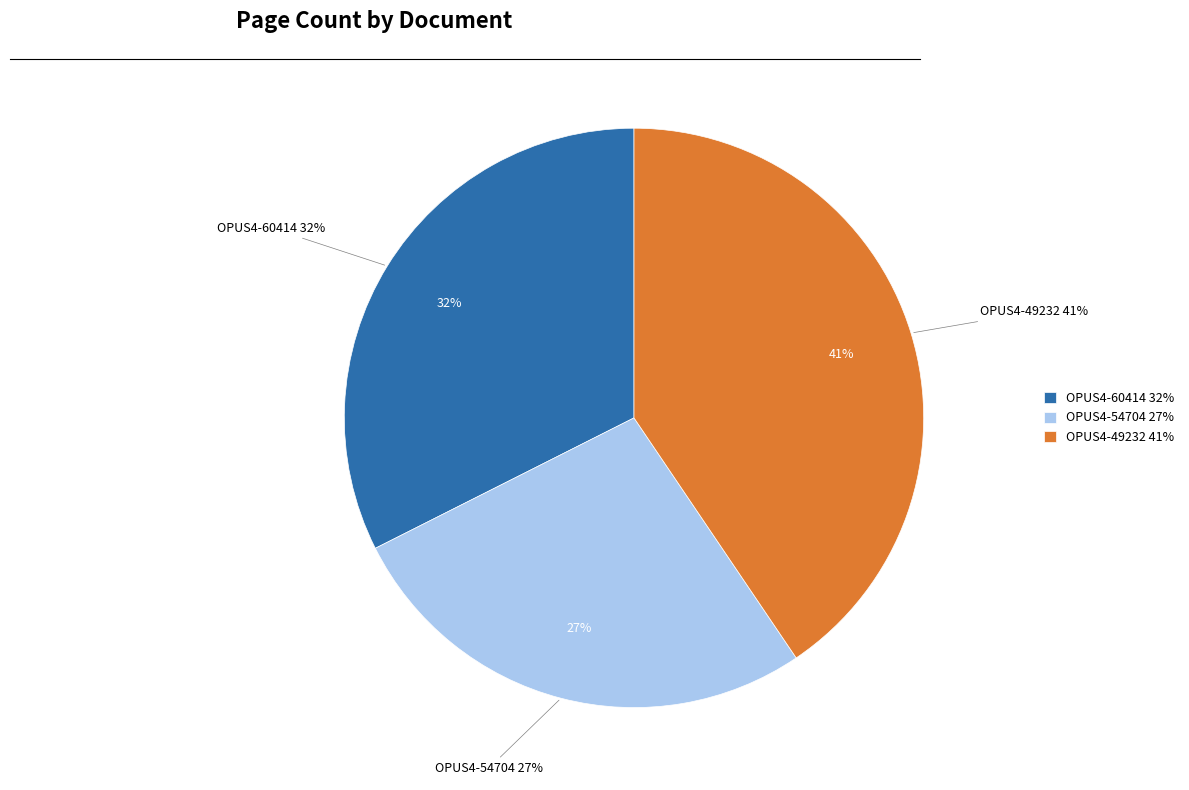

Which category has the smallest portion of the pie?

OPUS4-54704